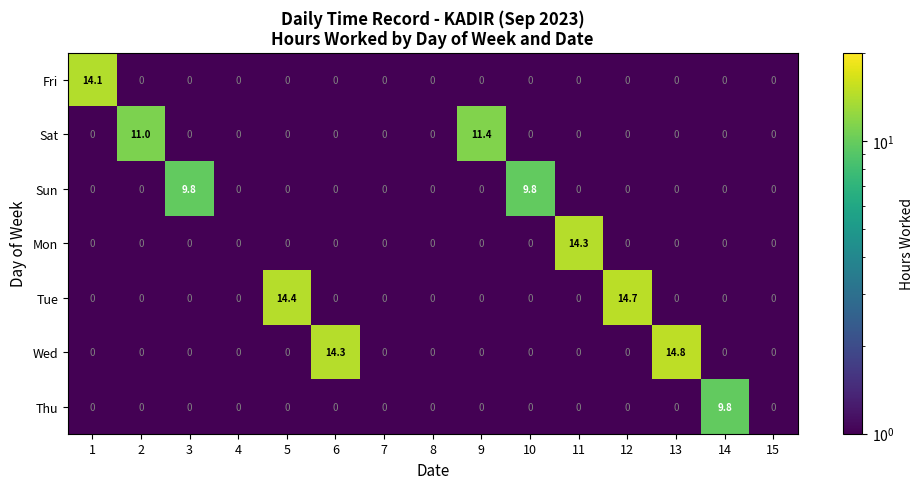

What is the average value of the Mon series?

1.0